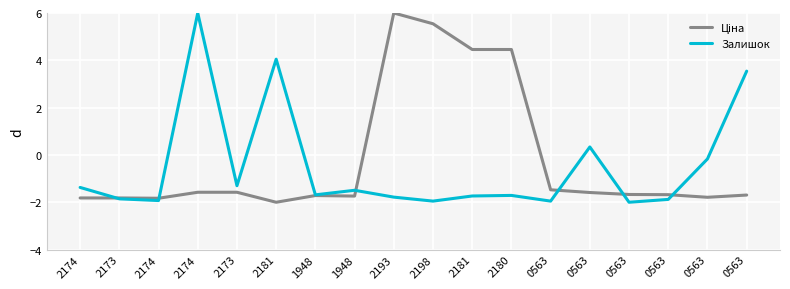

Where is Залишок nearest to the value 2?

0563